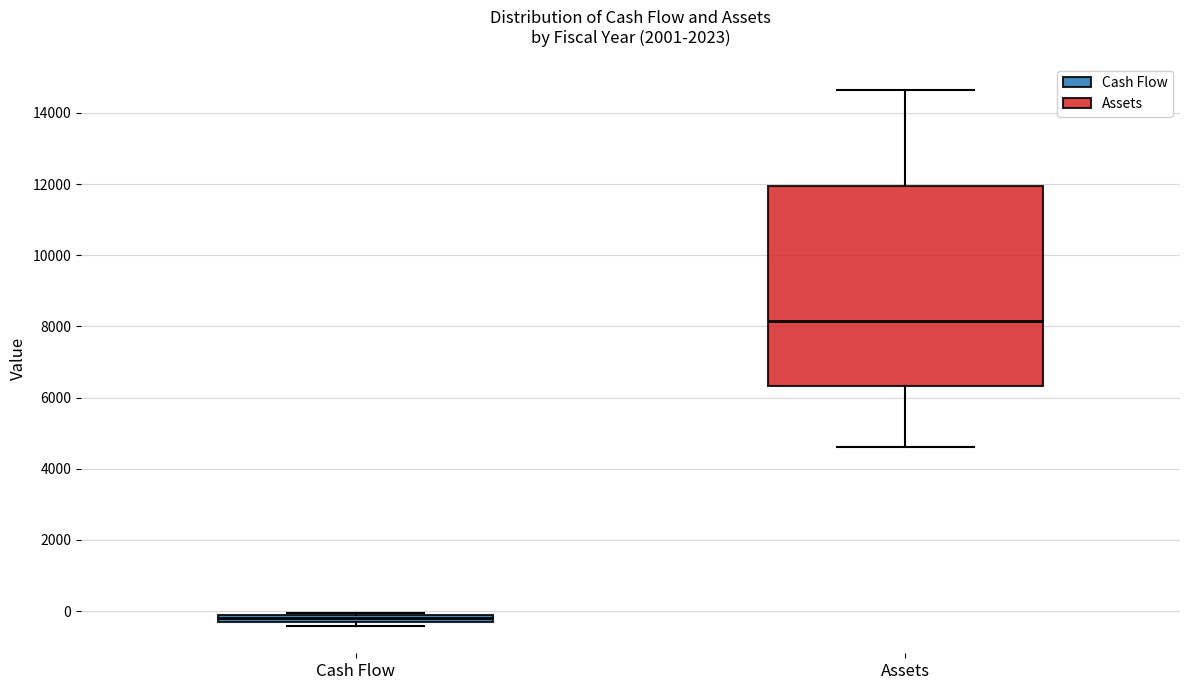

Which box has the highest median line?

Assets